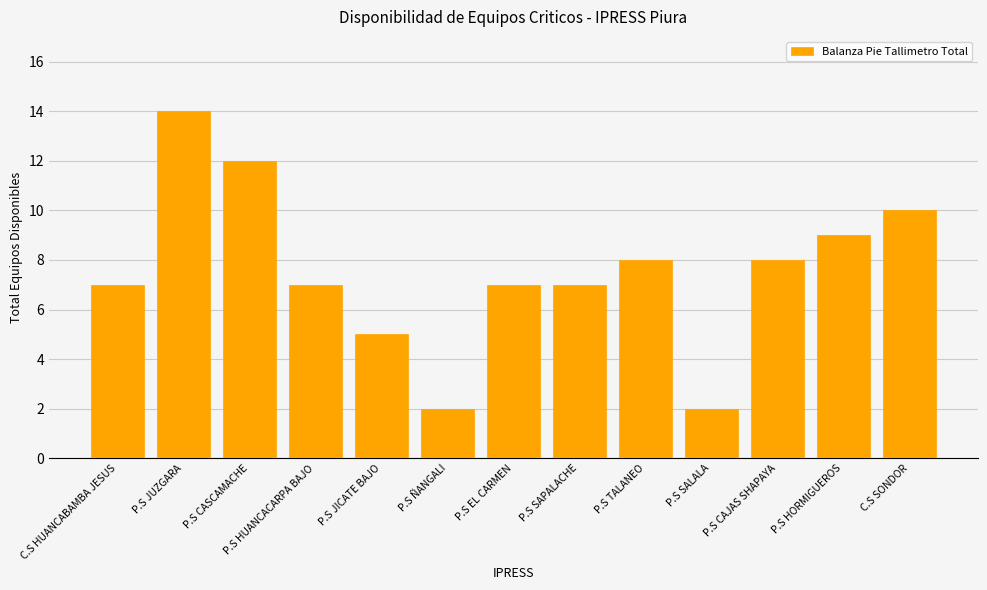

What is the sum of the values at P.S HORMIGUEROS and P.S JICATE BAJO?

14